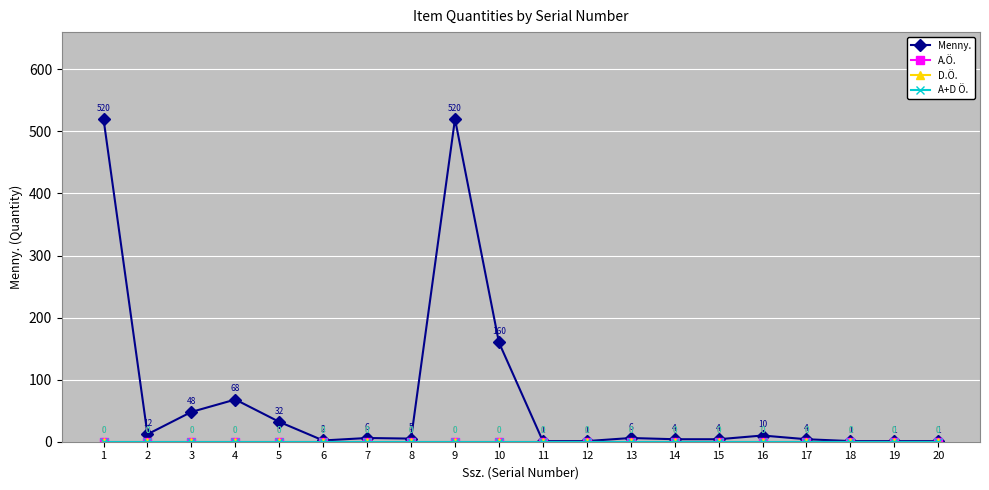

In Menny., how many points are higher than both neighbors (excluding endpoints)?

5